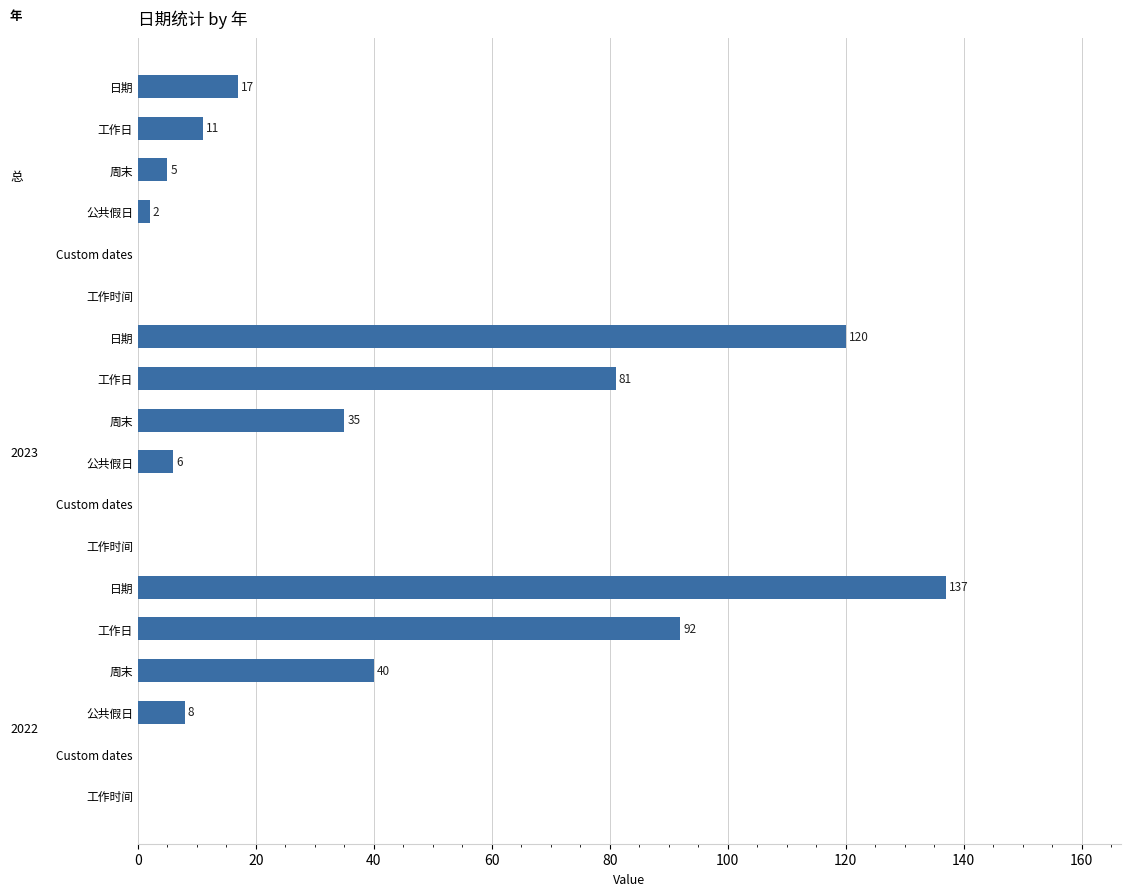

How many series are shown in this chart?

1